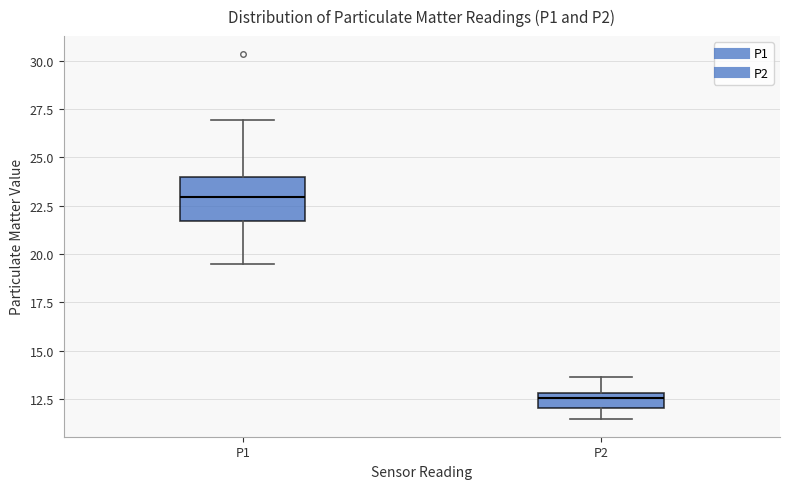

Where is the lower edge of the box for P1 on the y-axis? The values are not printed on the chart, so give them approximately, as read against the axis.

21.5